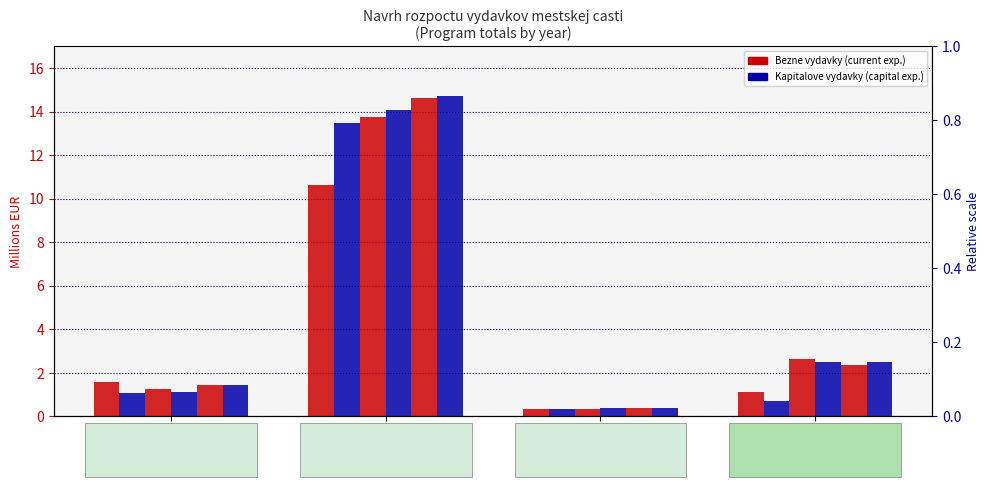

Is it true that Skutocnost 2023 Bezne equals 0.5 at Program 3?

False